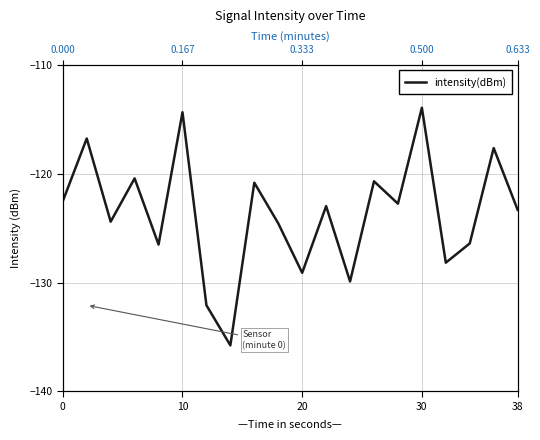

True or false: the data has more than 1 interior local peaks.

True